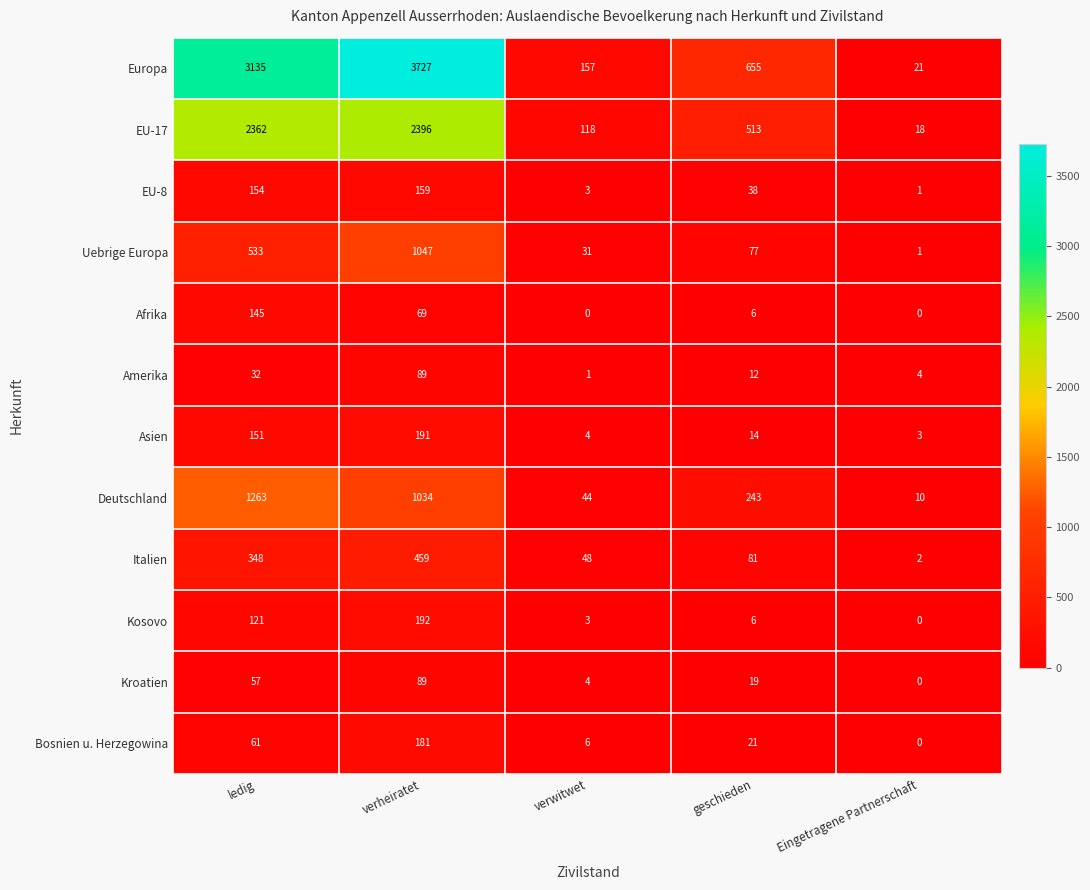

How many categories are shown in the chart?

5